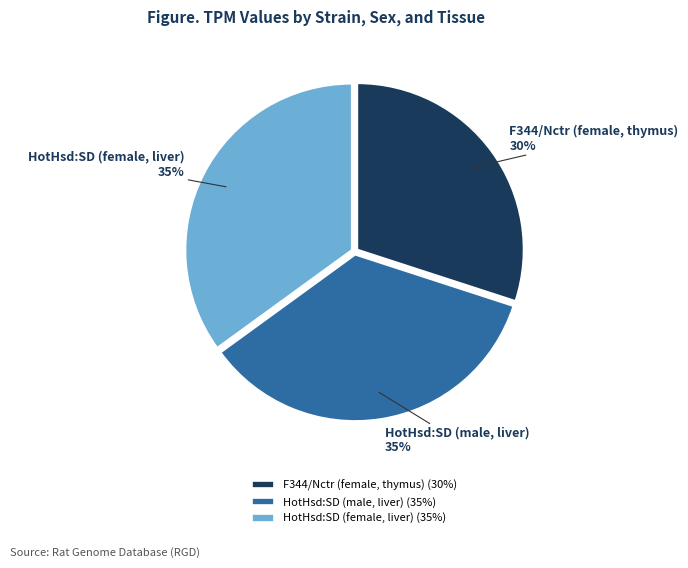

What percentage is the HotHsd:SD (female, liver) slice, to the nearest percent?

35%